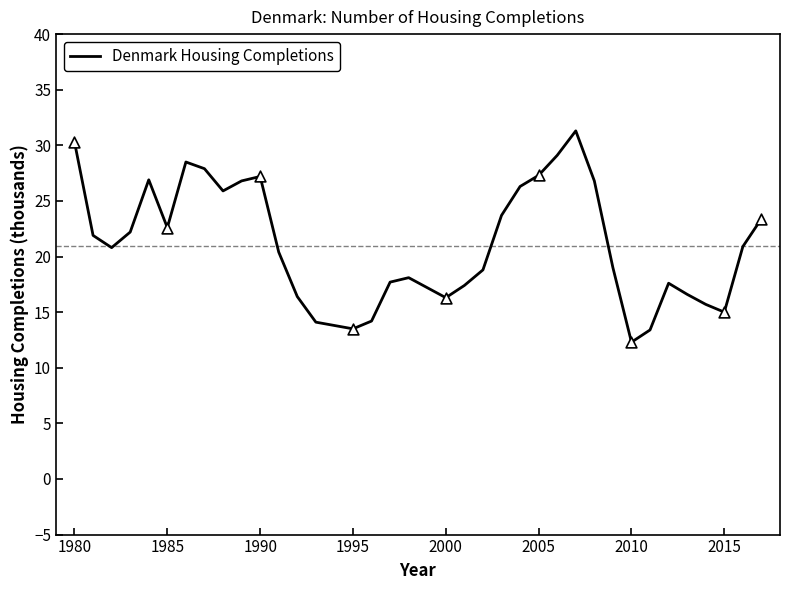

What is the minimum value shown in the chart?

12.3